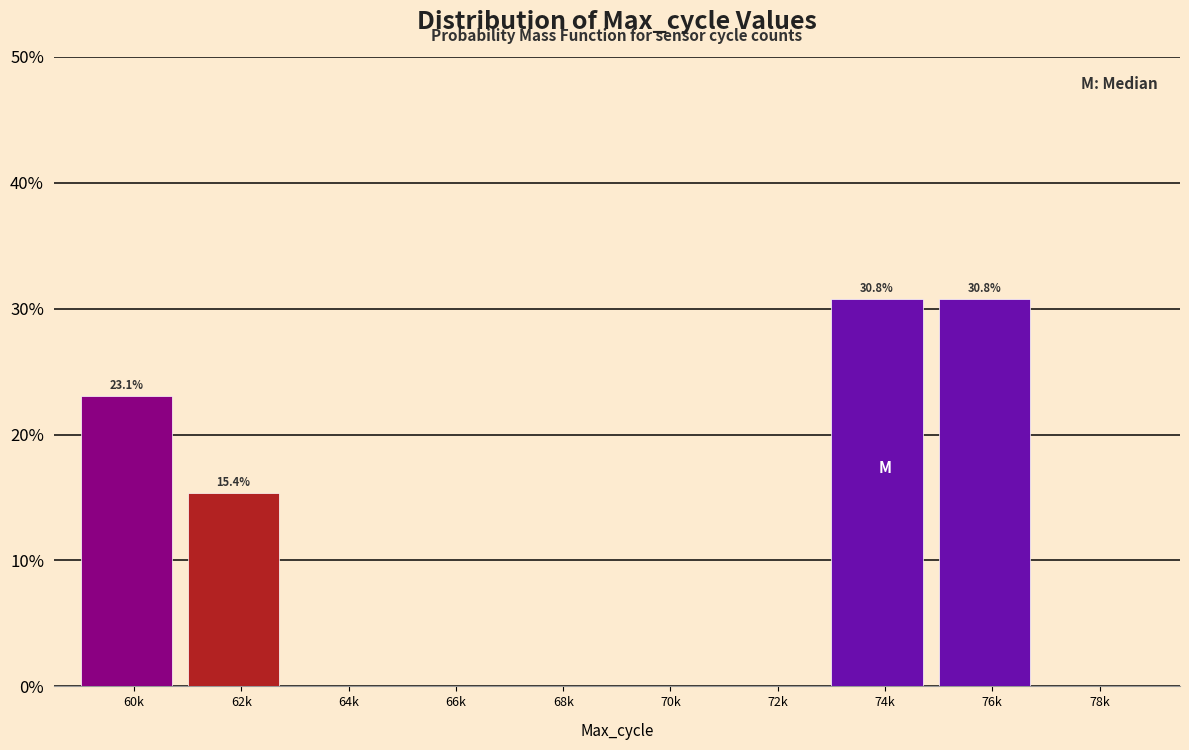

Reading right to left, list all the values displayed in this chart.

78k=0.0	76k=30.8	74k=30.8	72k=0.0	70k=0.0	68k=0.0	66k=0.0	64k=0.0	62k=15.4	60k=23.1